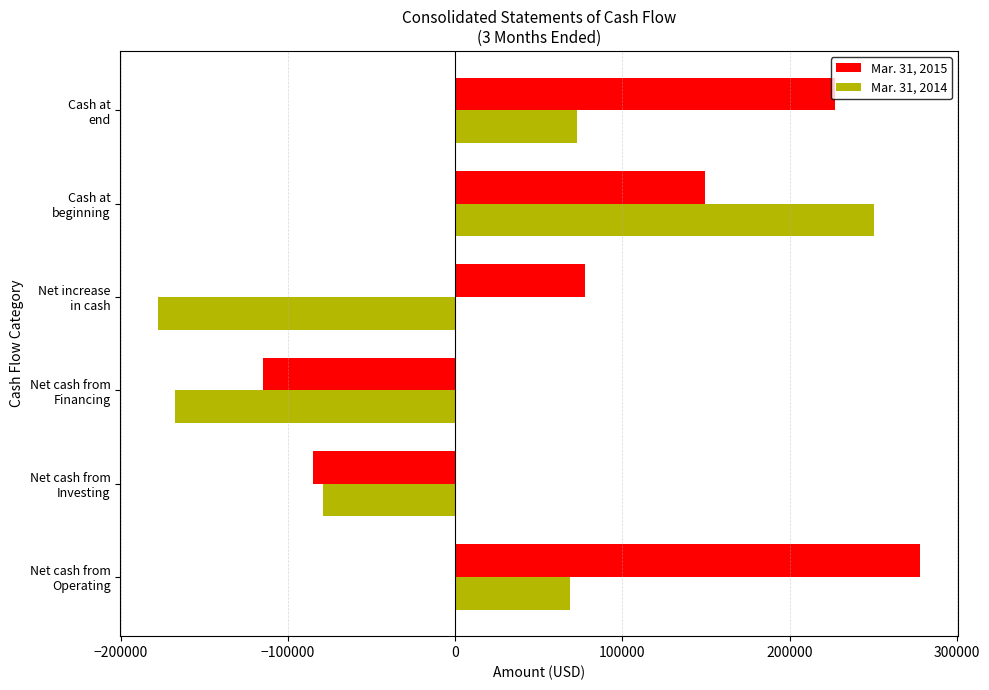

What is the maximum value for Mar. 31, 2015?

278137